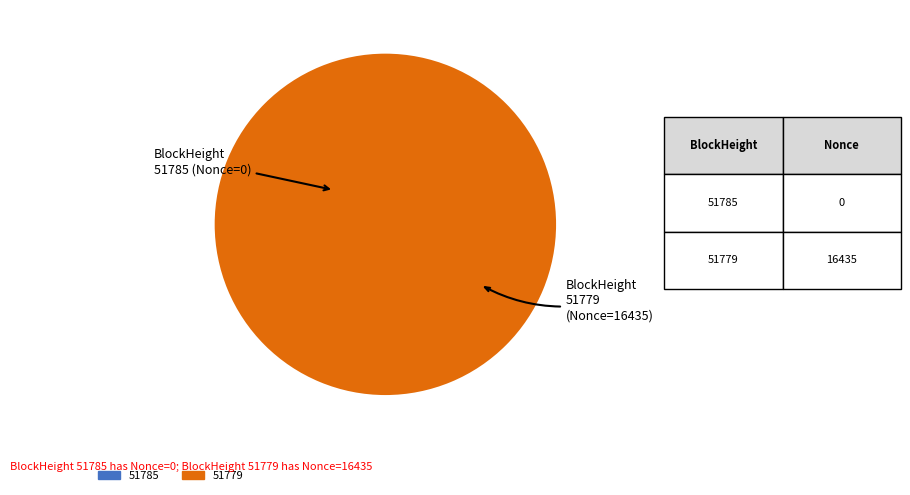

Which slice is the smallest?

51785